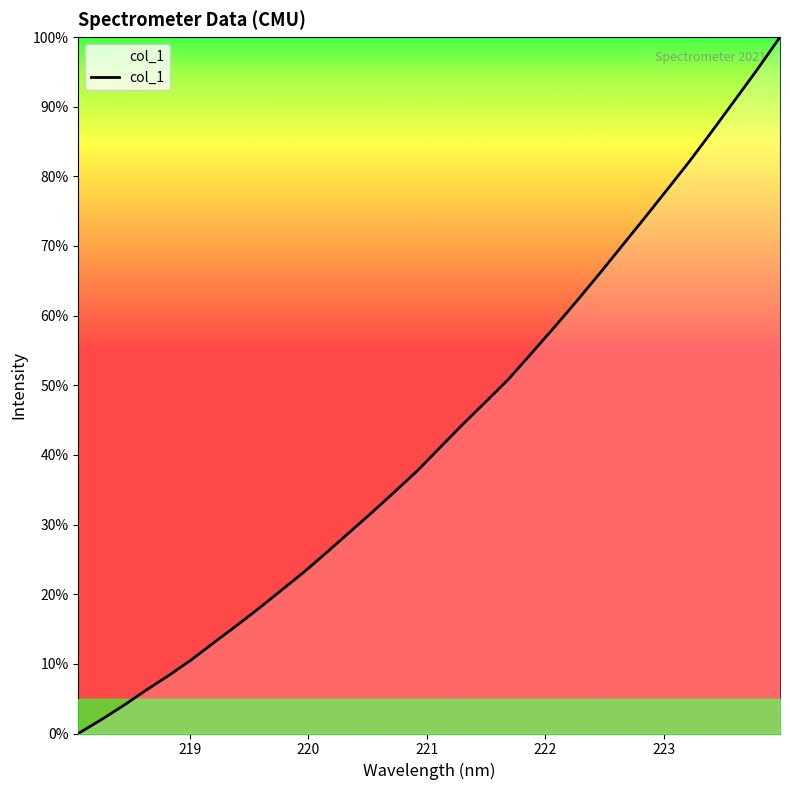

What is the difference between the maximum and minimum values?

100.0